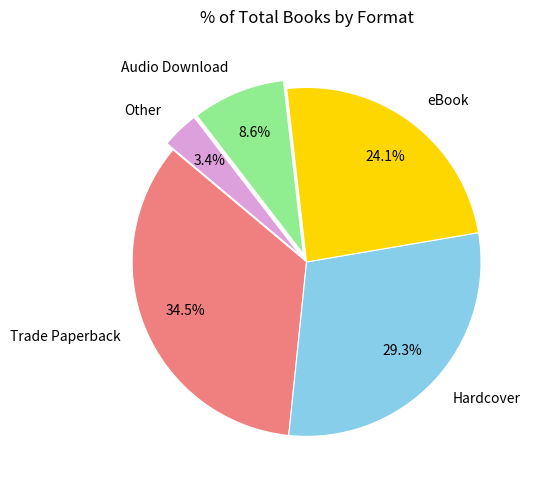

To the nearest percent, what is the combined percentage of Audio Download and Hardcover?

38%